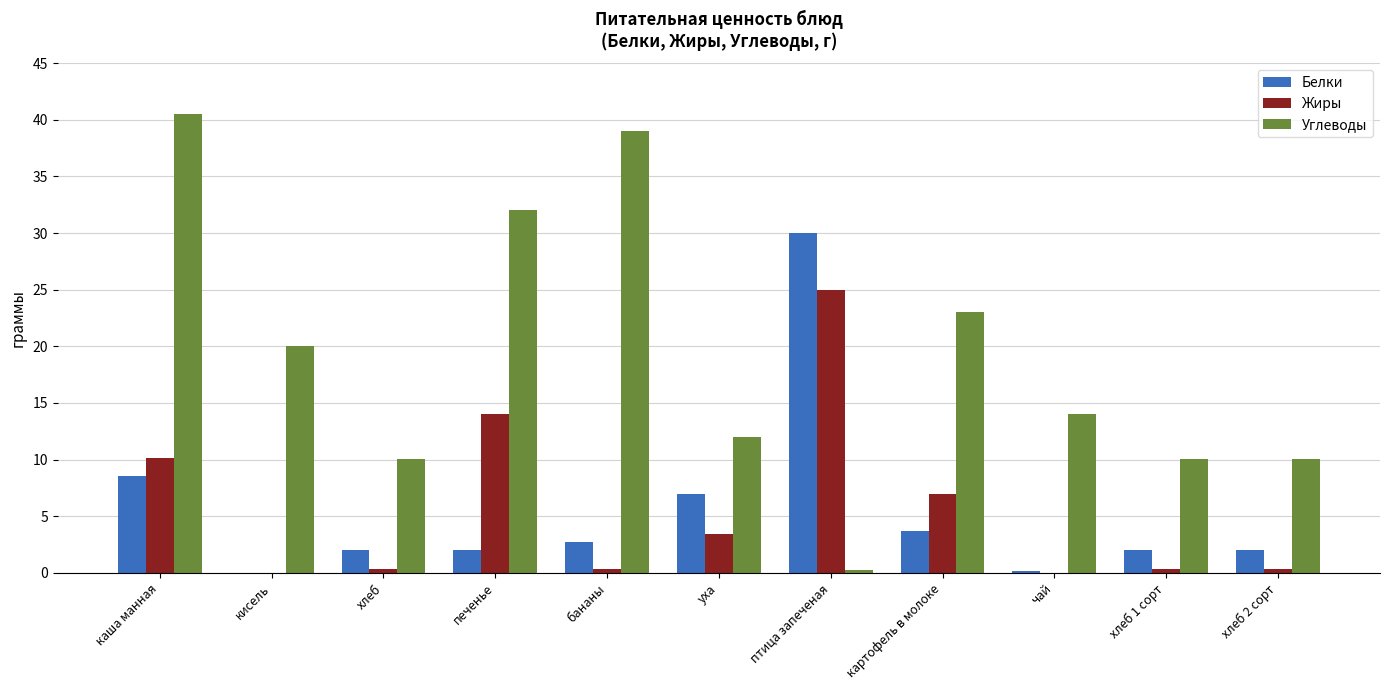

Which series has the widest spread of values?

Углеводы